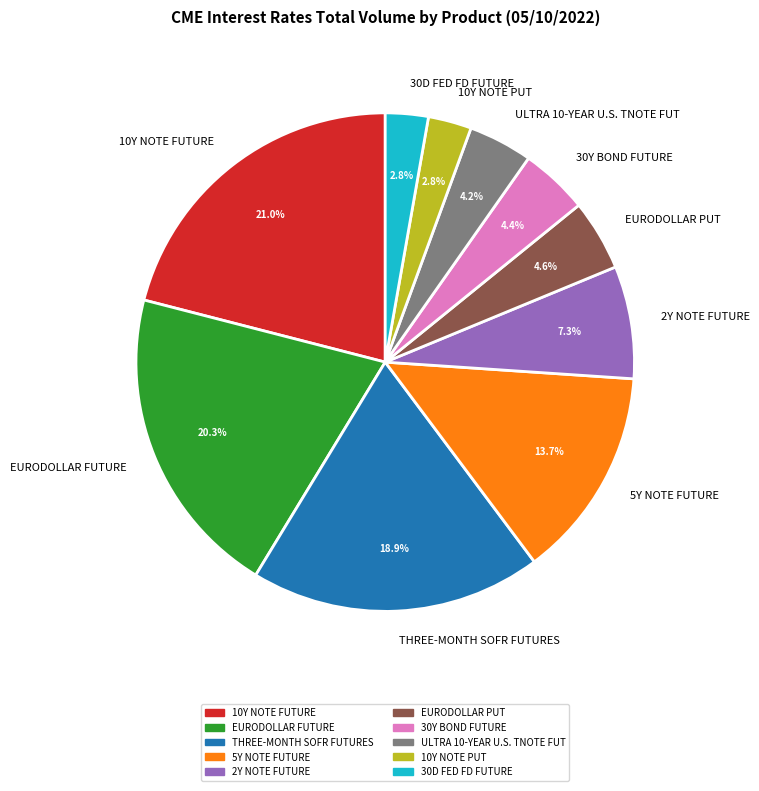

To the nearest percent, what is the difference between the largest and smallest slice percentages?

18%